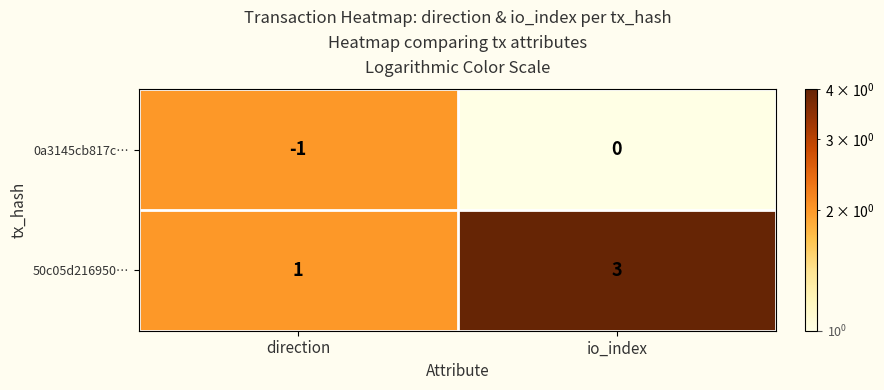

True or false: 0a3145cb817c… has a value of 0 at io_index.

True